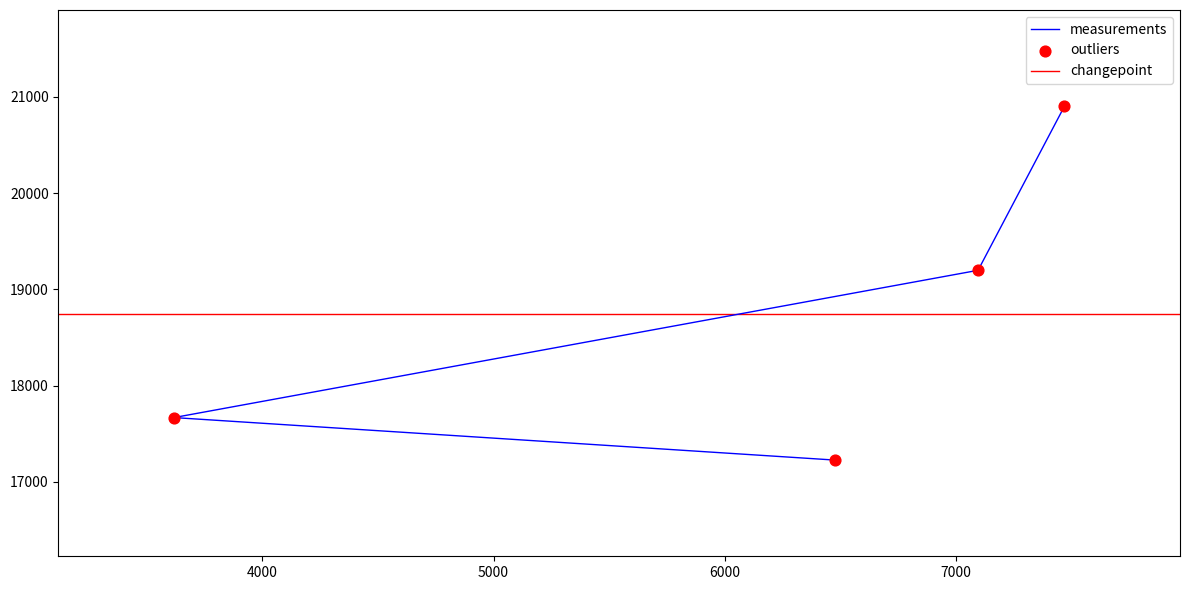

Which has a higher value, 3617 or 6478?

3617